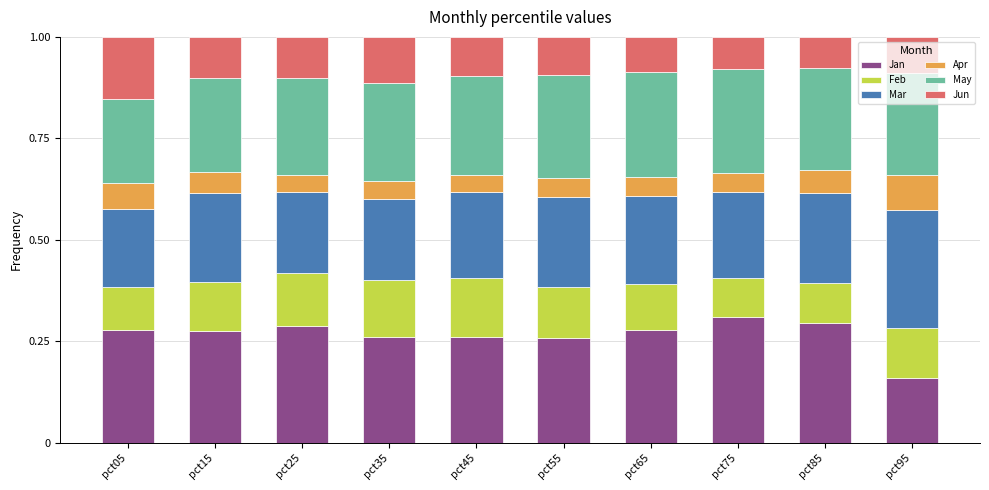

True or false: May has a value of 0.5 at pct55.

False